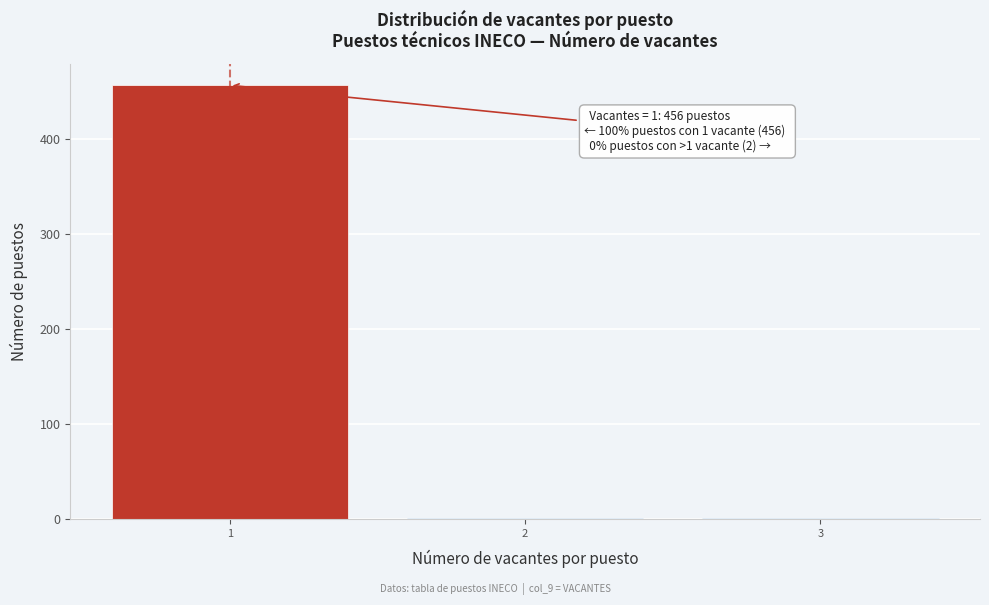

Over which range of the x-axis is the bar tallest?

0.5 to 1.5